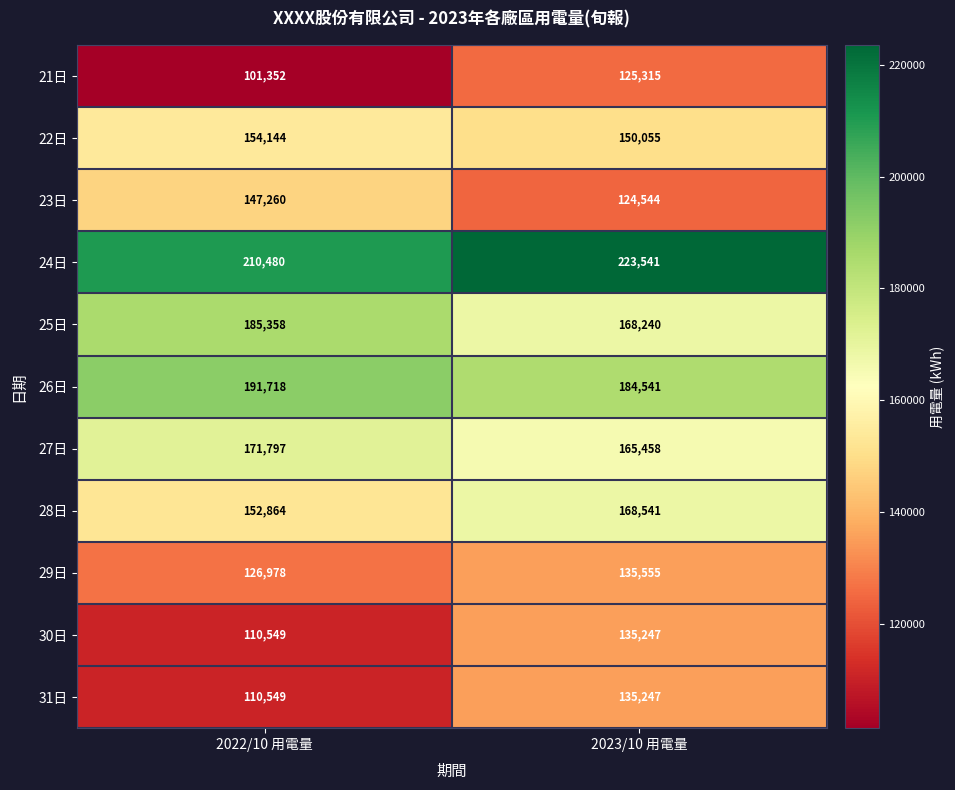

The value of 26日 at 2022/10 用電量 is 324284. True or false?

False